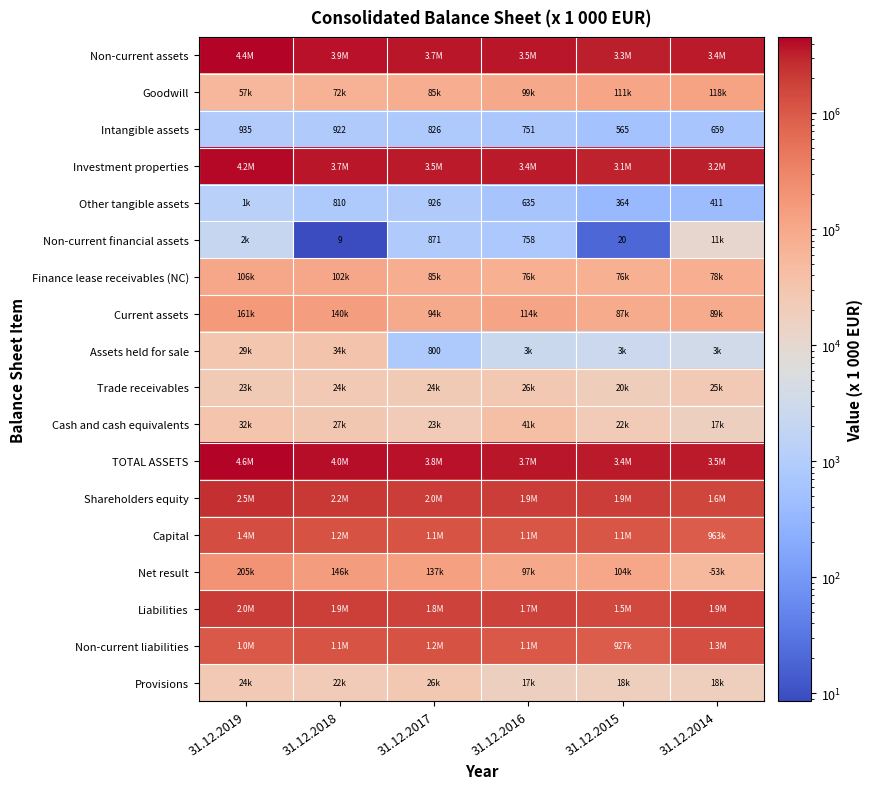

True or false: Non-current financial assets has a value of 758.0 at 31.12.2016.

True